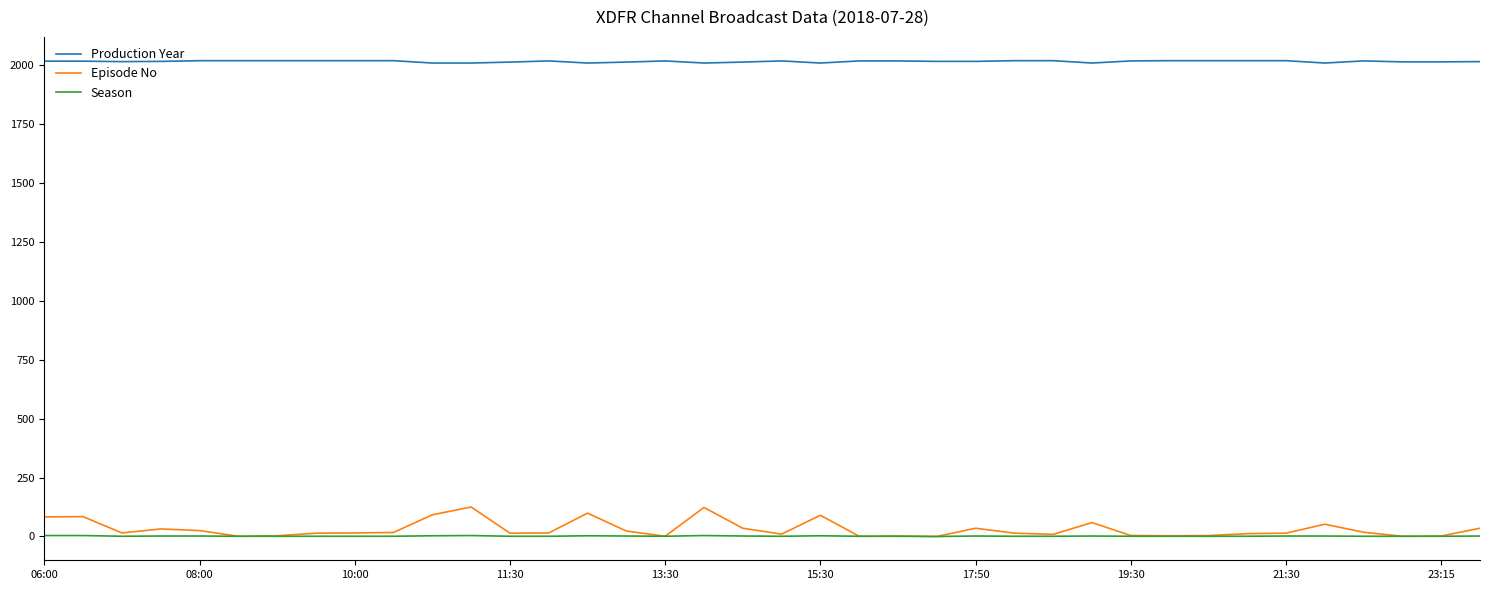

Which series has the widest spread of values?

Episode No